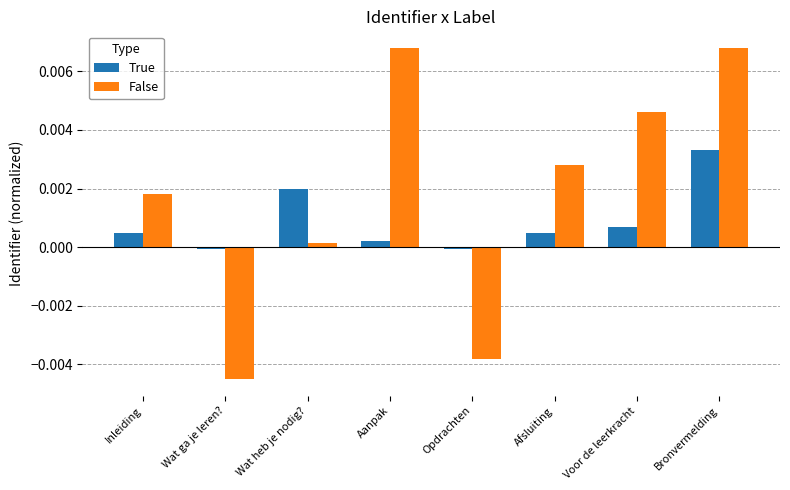

Which series changed the most between Wat ga je leren? and Bronvermelding?

False